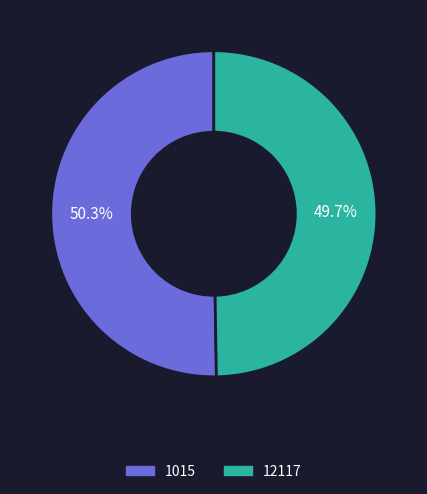

To the nearest percent, what percentage of the pie is 1015?

50%